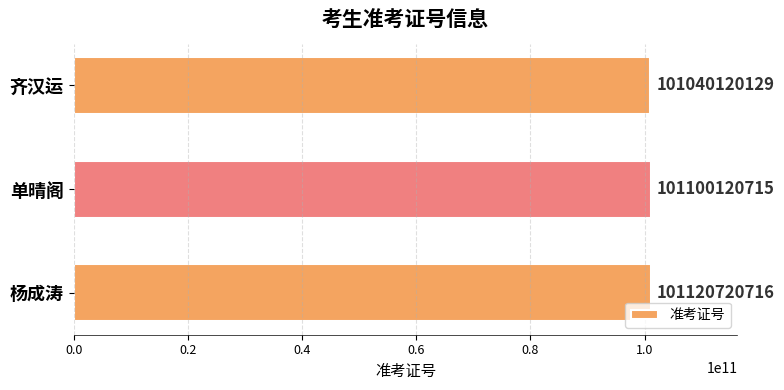

List the labels in order of value, smallest first.

齐汉运, 单晴阁, 杨成涛